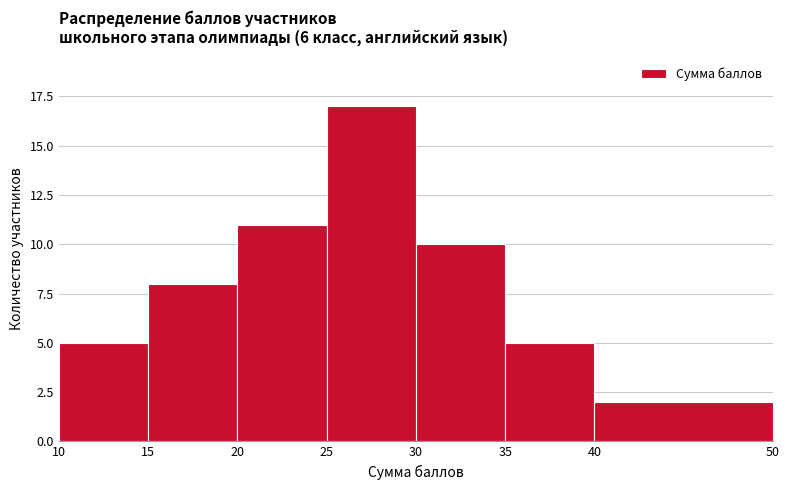

Which range on the x-axis has the tallest bar?

25 to 30